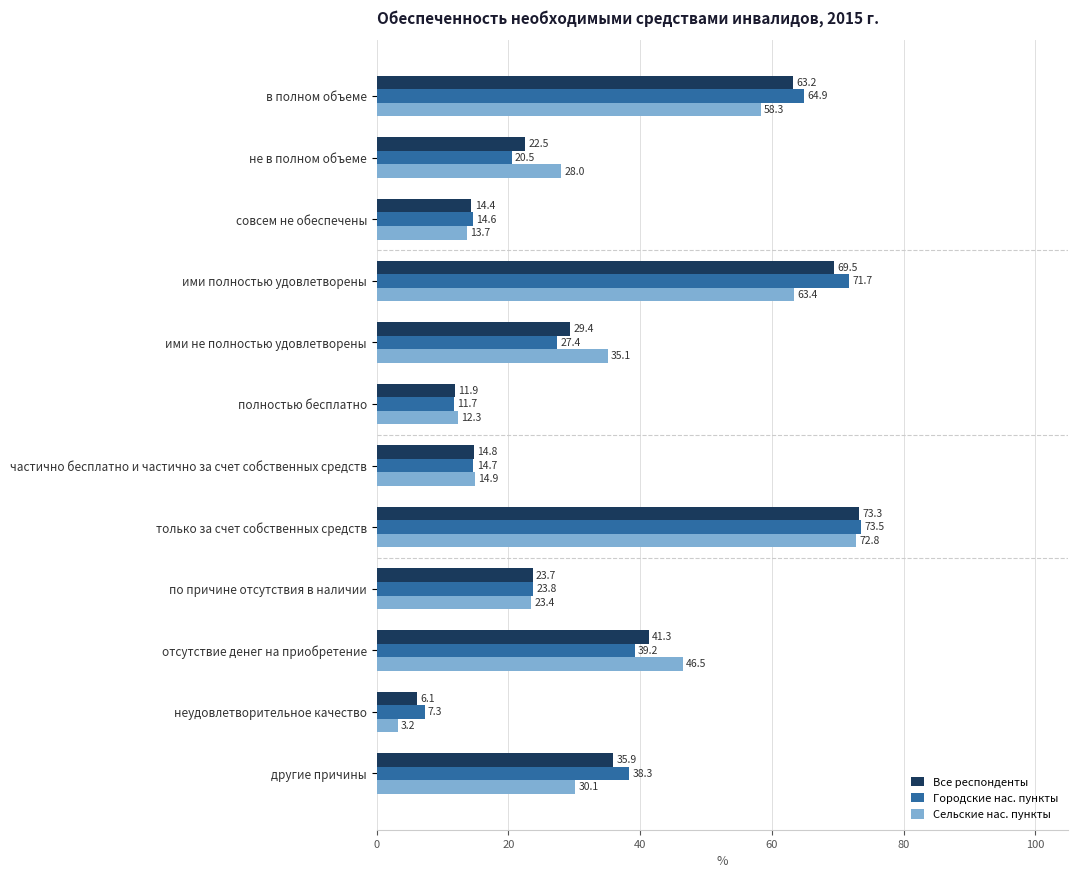

Is it true that Сельские нас. пункты equals 101.9 at только за счет собственных средств?

False